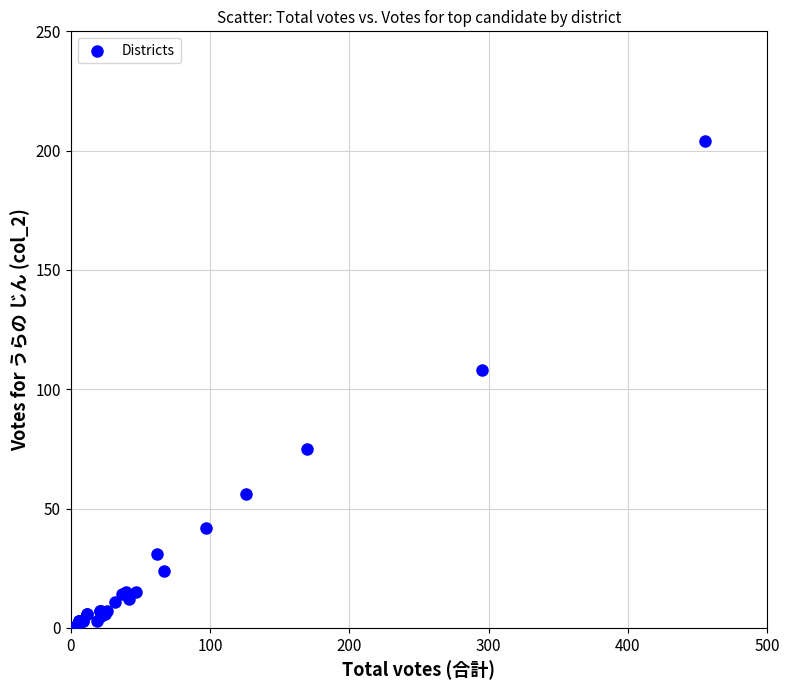

What Y value in the scatter plot is closest to 102?

108